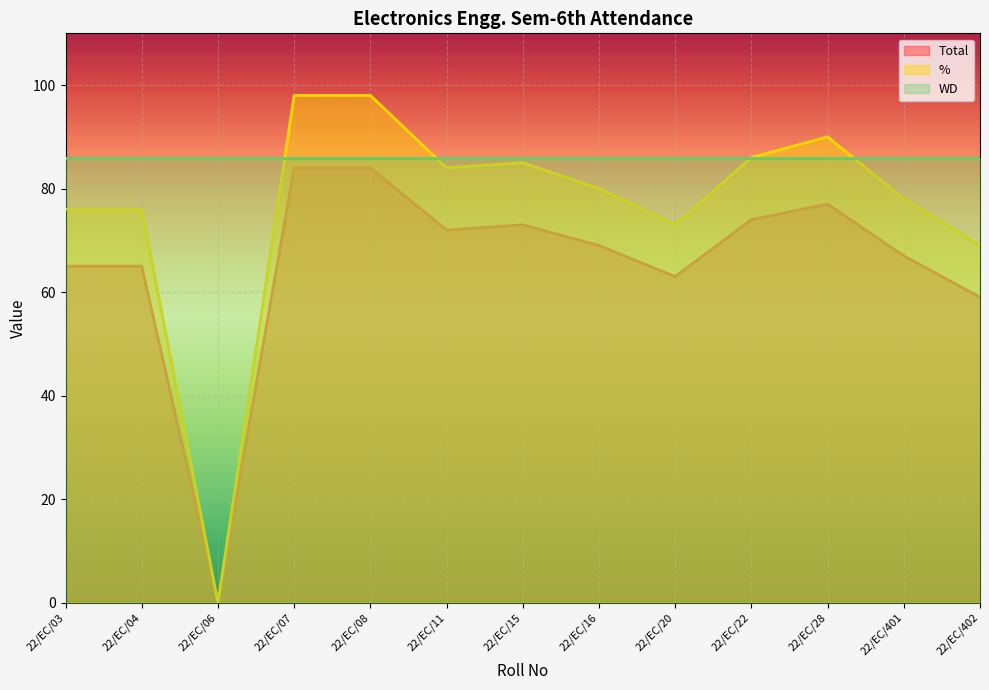

At which label does % reach its peak?

22/EC/07